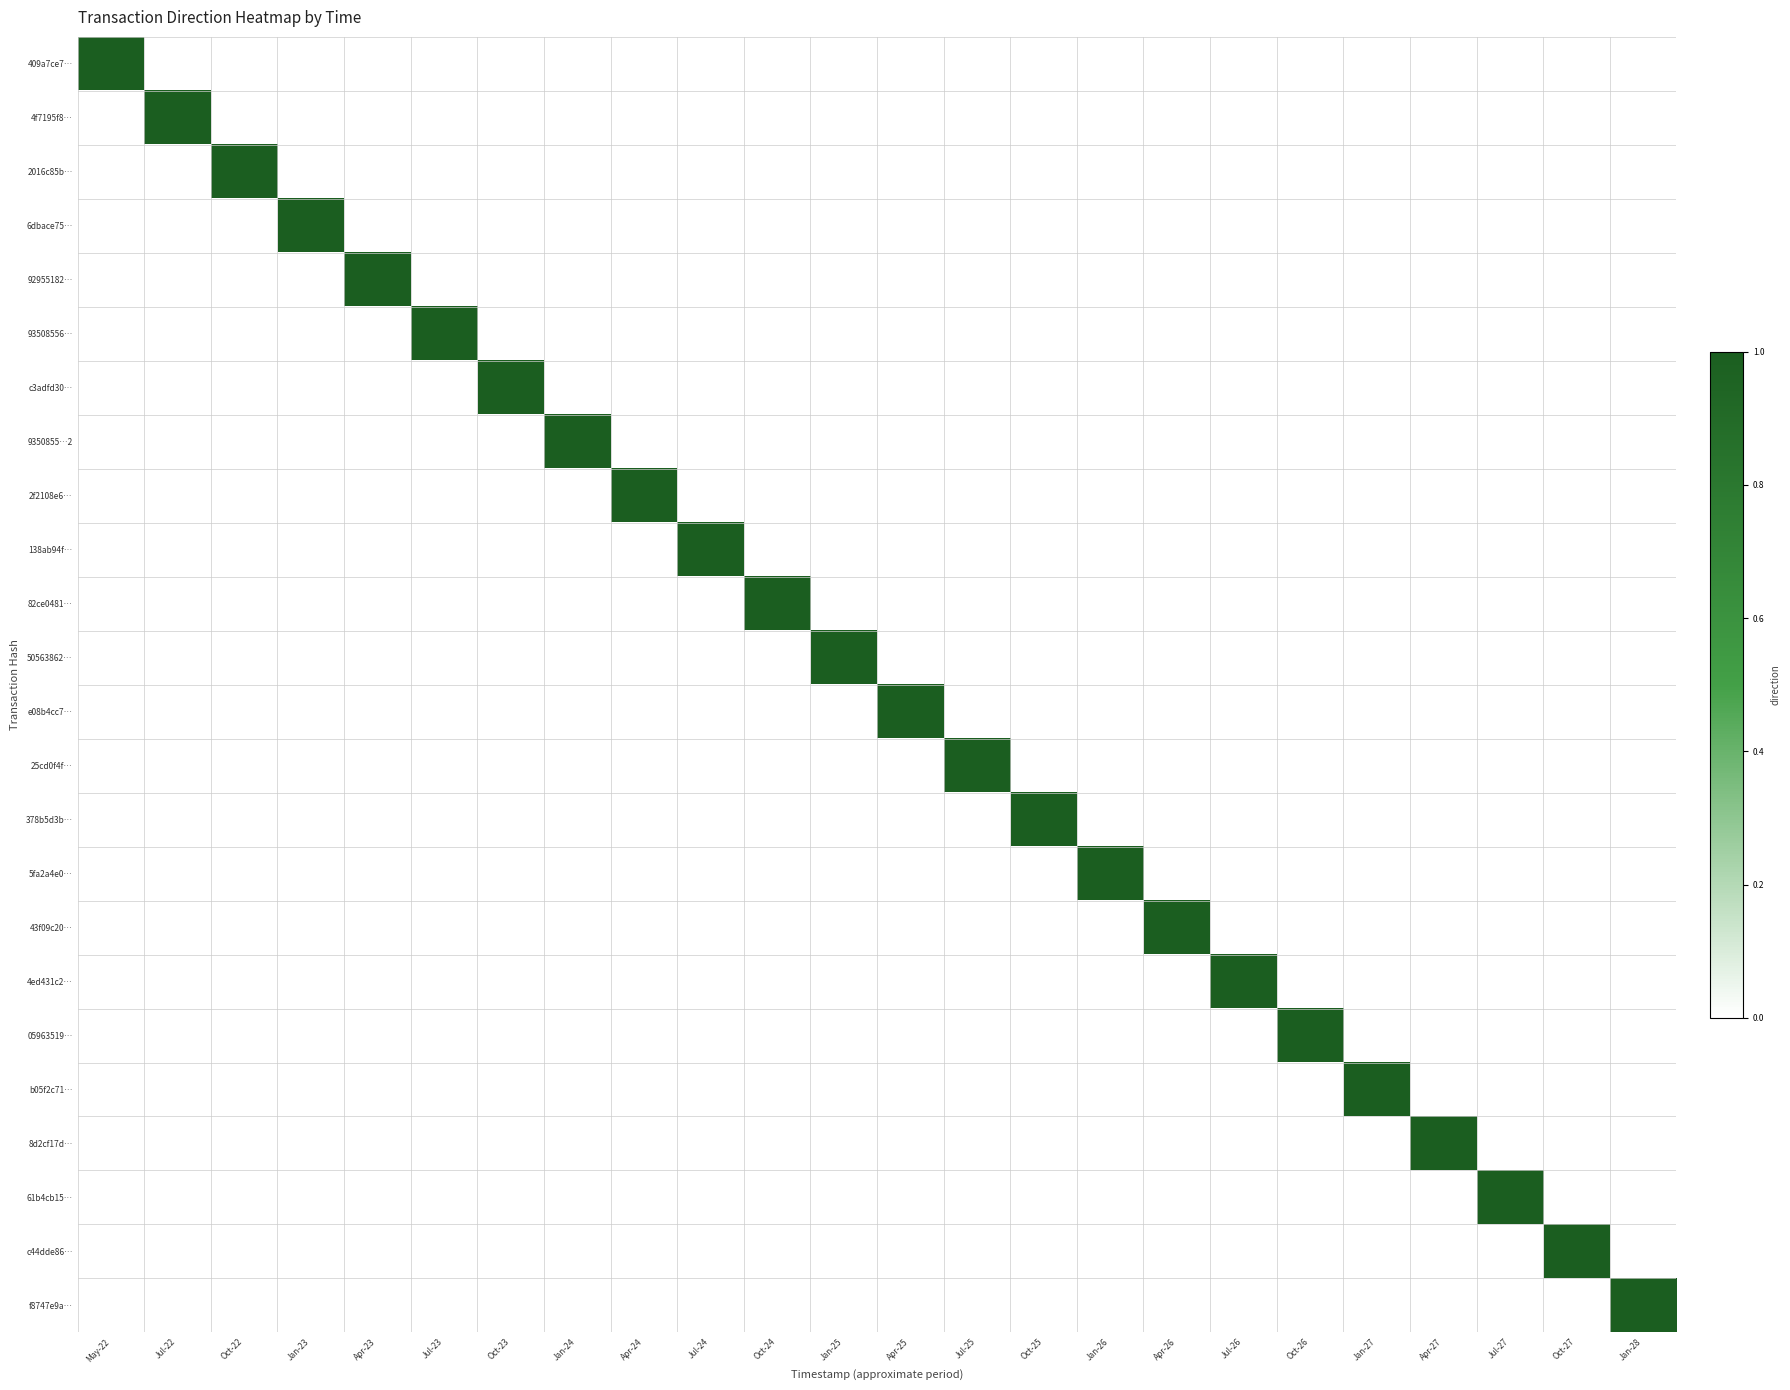

Which has a higher value, Oct-25 or Jul-27?

Oct-25